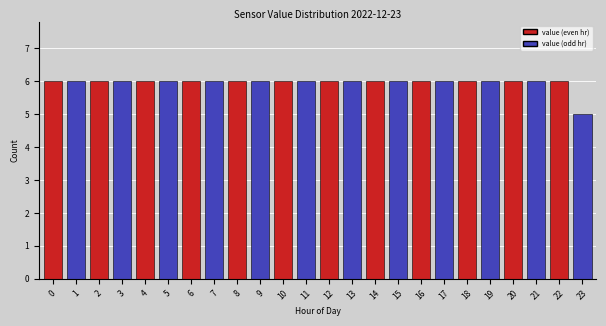

Reading right to left, list all the values displayed in this chart.

5	6	6	6	6	6	6	6	6	6	6	6	6	6	6	6	6	6	6	6	6	6	6	6